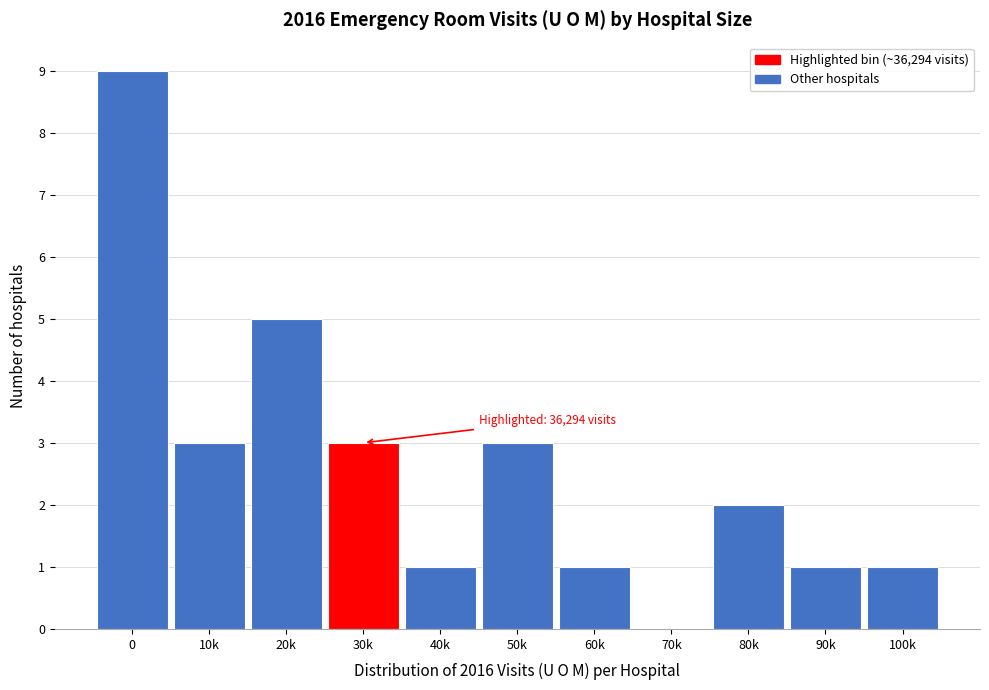

Reading left to right, list all the values displayed in this chart.

0=9	10k=3	20k=5	30k=3	40k=1	50k=3	60k=1	70k=0	80k=2	90k=1	100k=1